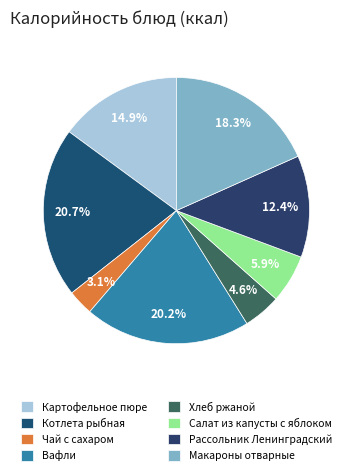

What is the ratio of the value at Вафли to the value at Котлета рыбная?

1.0